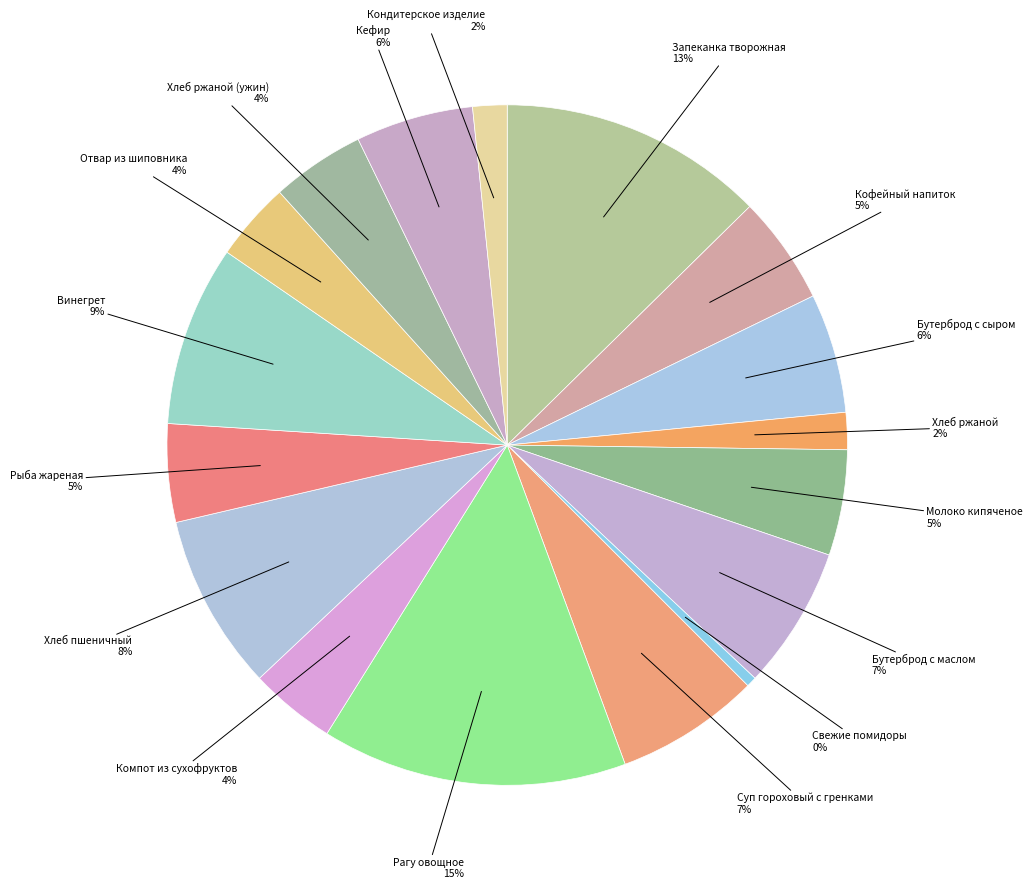

Count the number of slices in the pie.

17